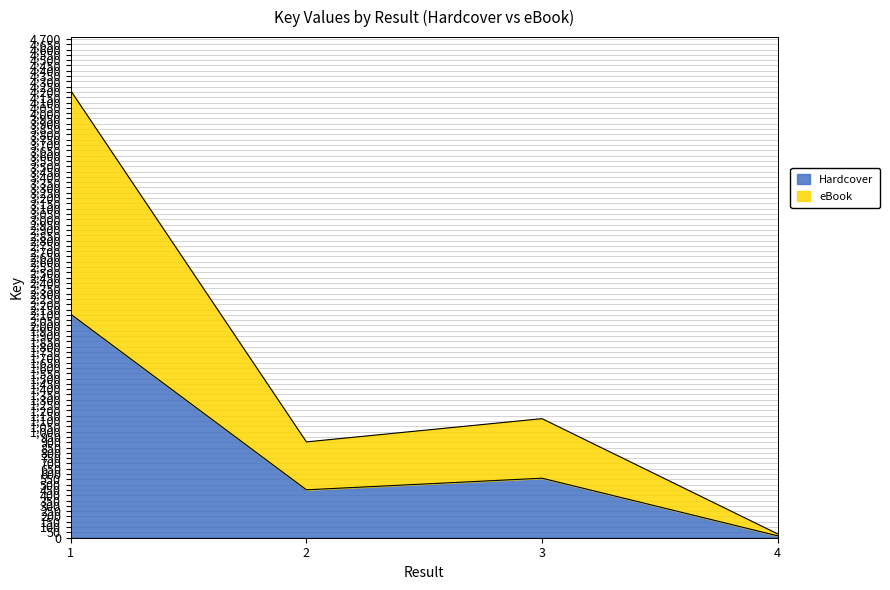

The Hardcover series shows 154628589 at 3. True or false?

False